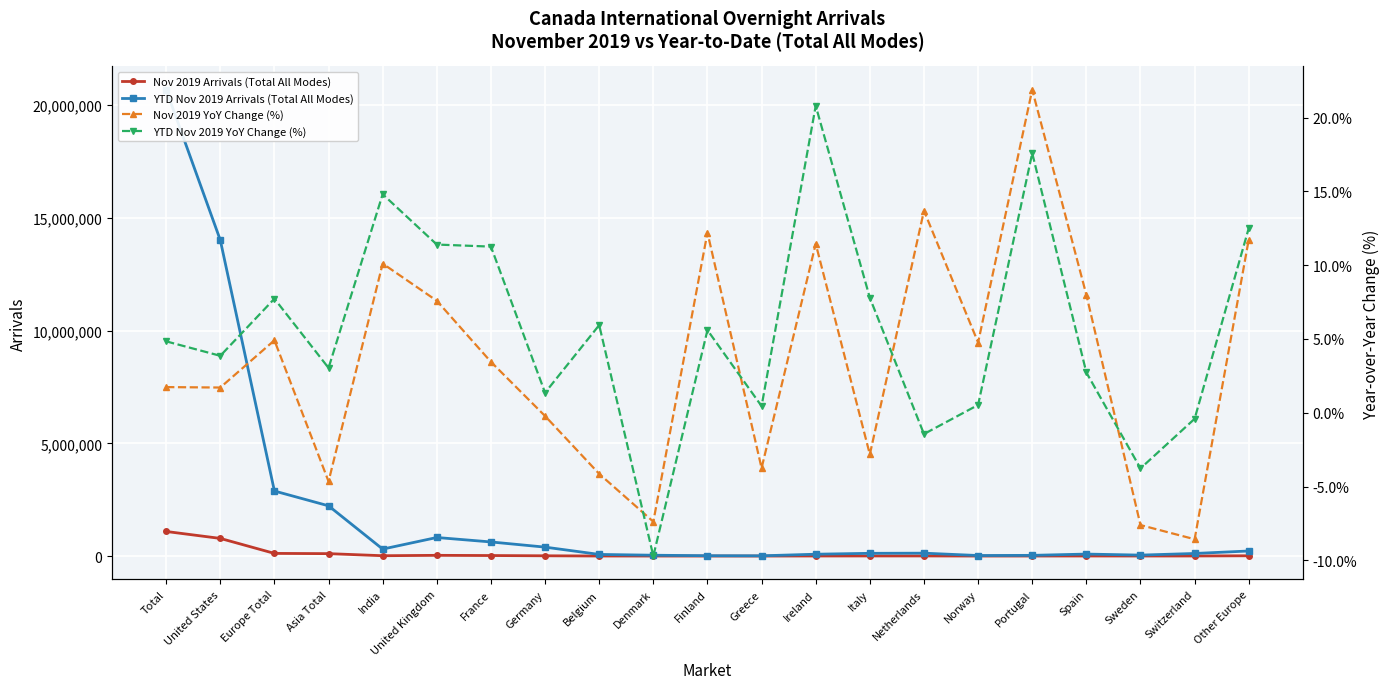

True or false: Nov 2019 Arrivals (Total All Modes) and YTD Nov 2019 Arrivals (Total All Modes) intersect in this chart.

False